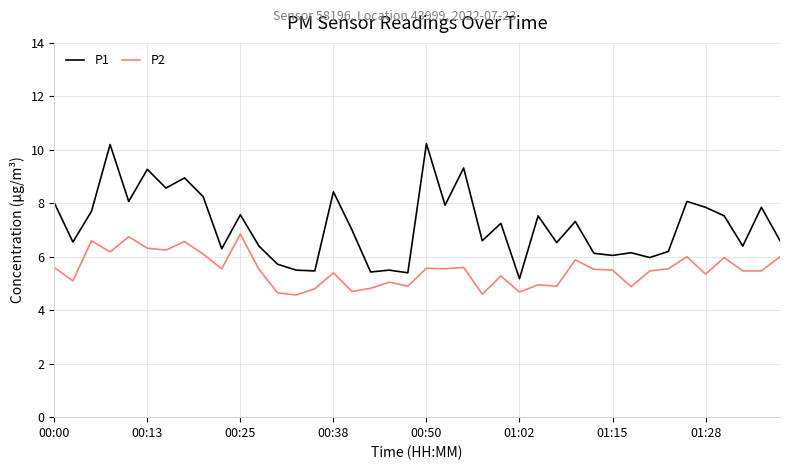

What is the minimum value for P2?

4.6